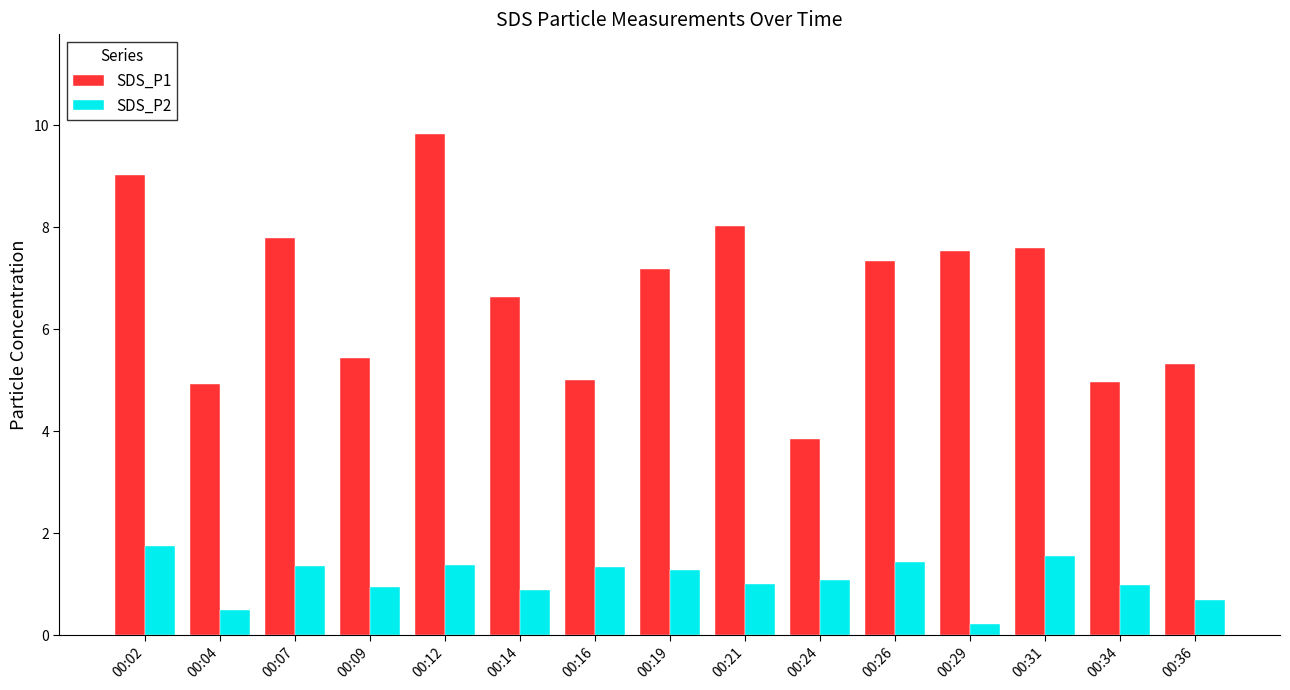

At 00:31, list the series in order from smallest to largest.

SDS_P2, SDS_P1